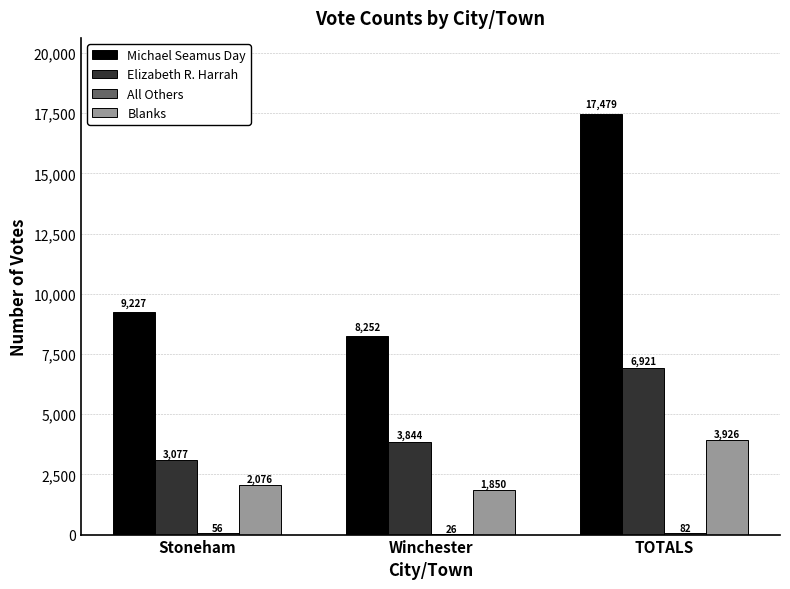

Which series has the largest total across all categories?

Michael Seamus Day